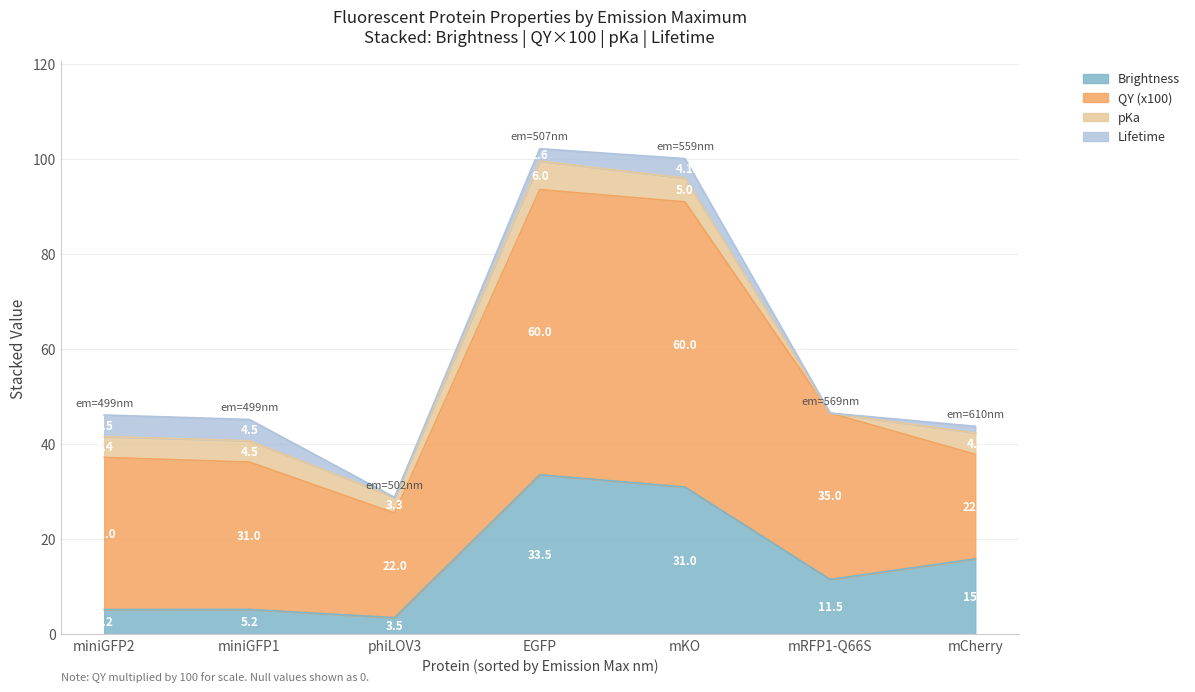

How many interior local peaks (higher than both neighbors) does the data have?

2